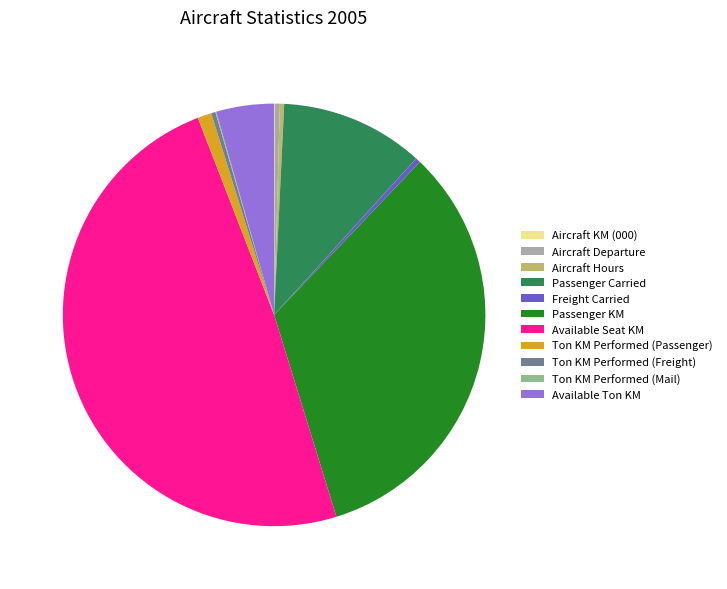

Does Passenger KM account for over 50% of the chart?

No